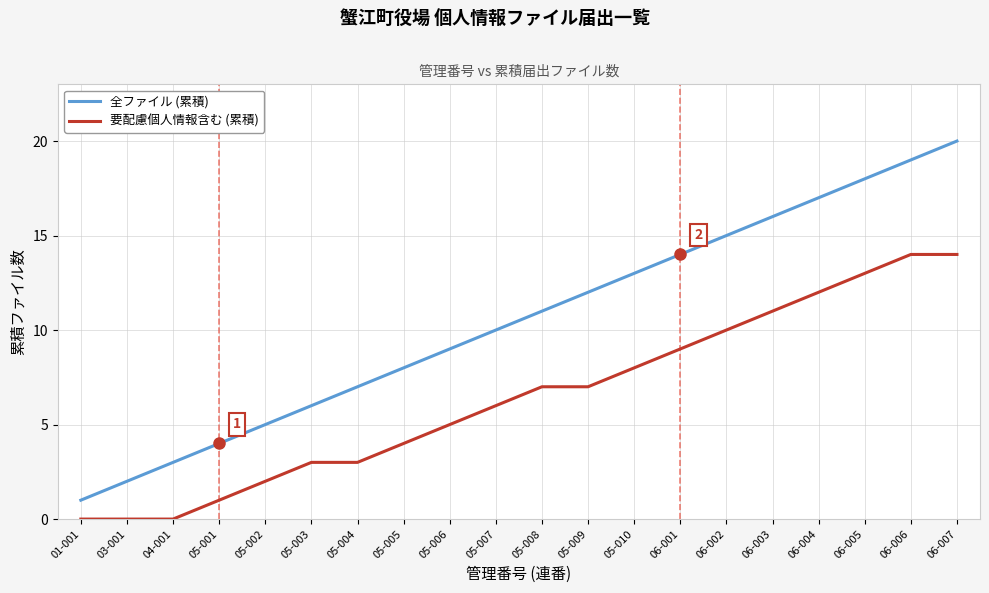

The 全ファイル (累積) series shows 16 at 06-003. True or false?

True